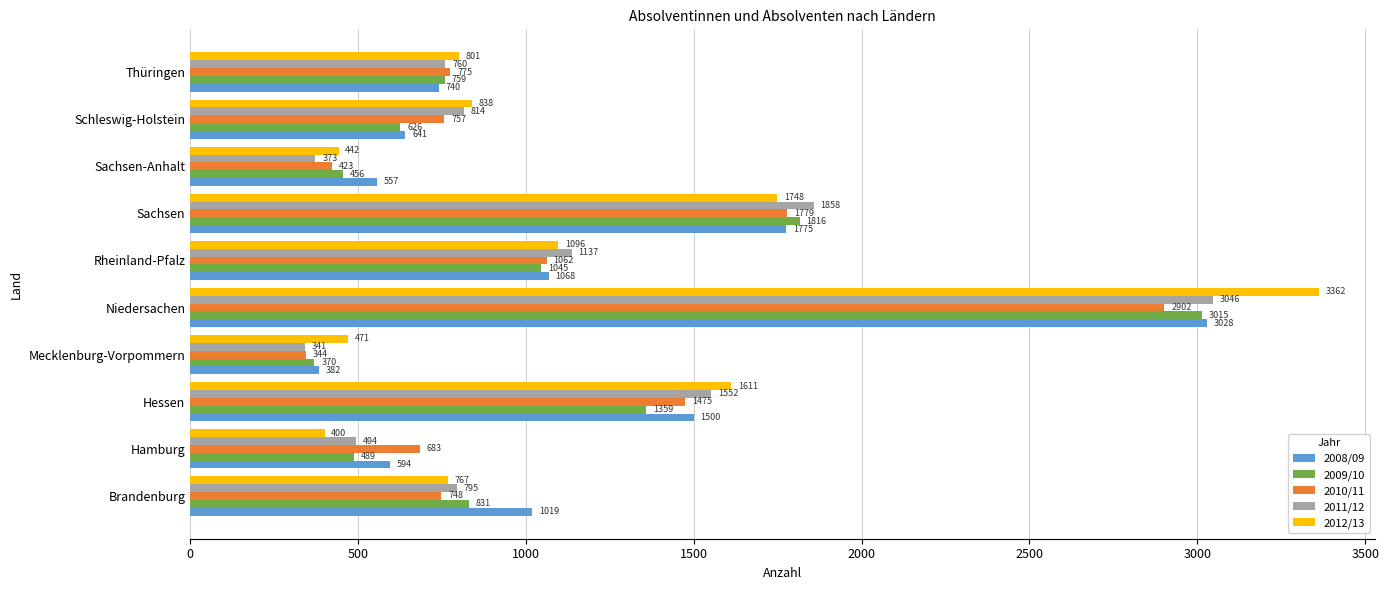

How many values in the 2009/10 series are below 831?

5